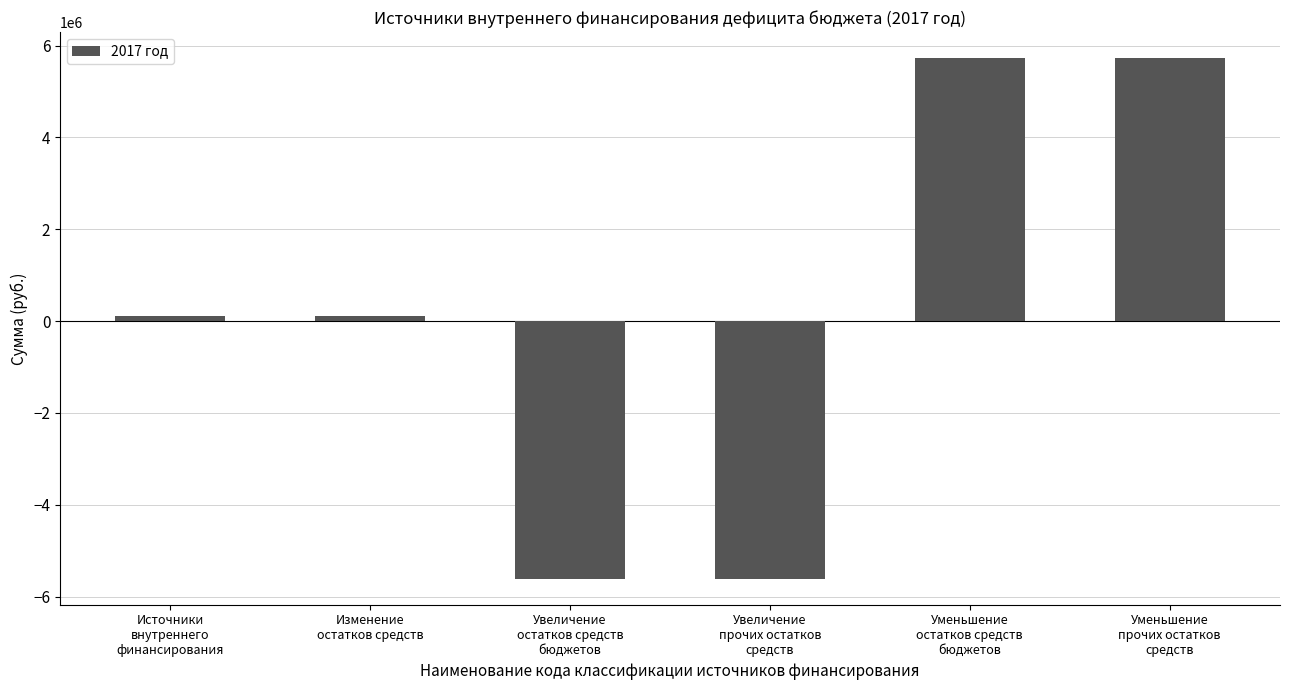

The chart shows a value of 9480936 at Уменьшение
прочих остатков
средств. True or false?

False